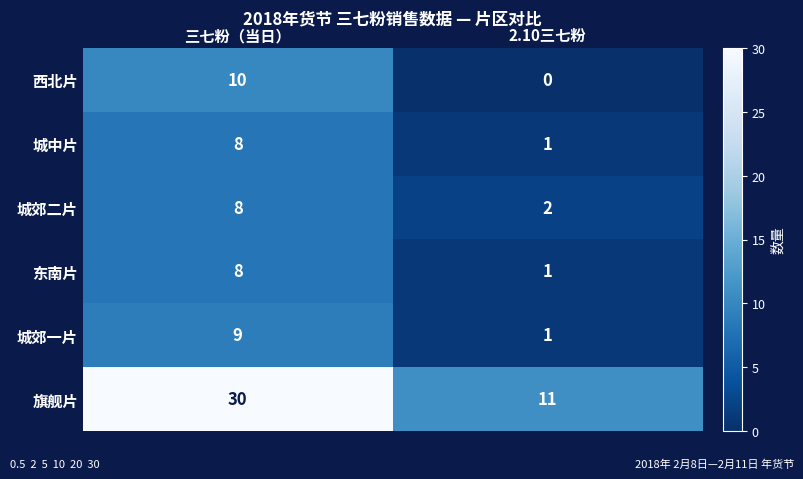

The value of 西北片 at 2.10三七粉 is 6. True or false?

False